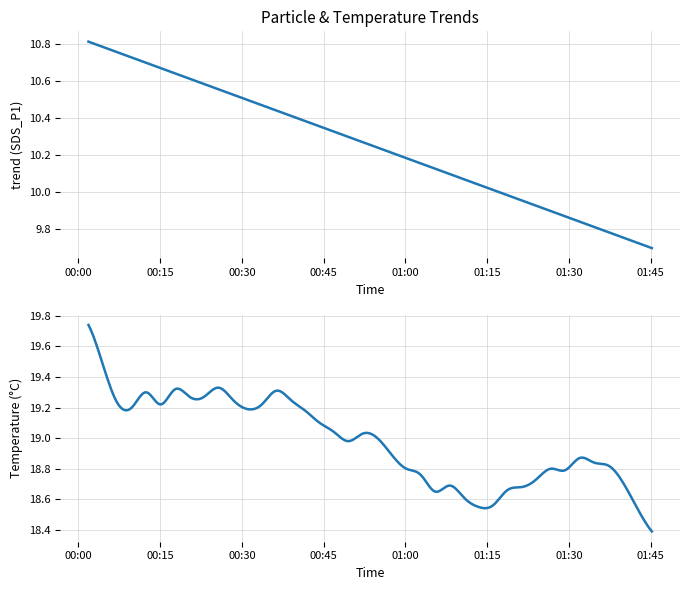

Is the value of BME280_temperature at 33 greater than the value of SDS_P1 at 30?

Yes